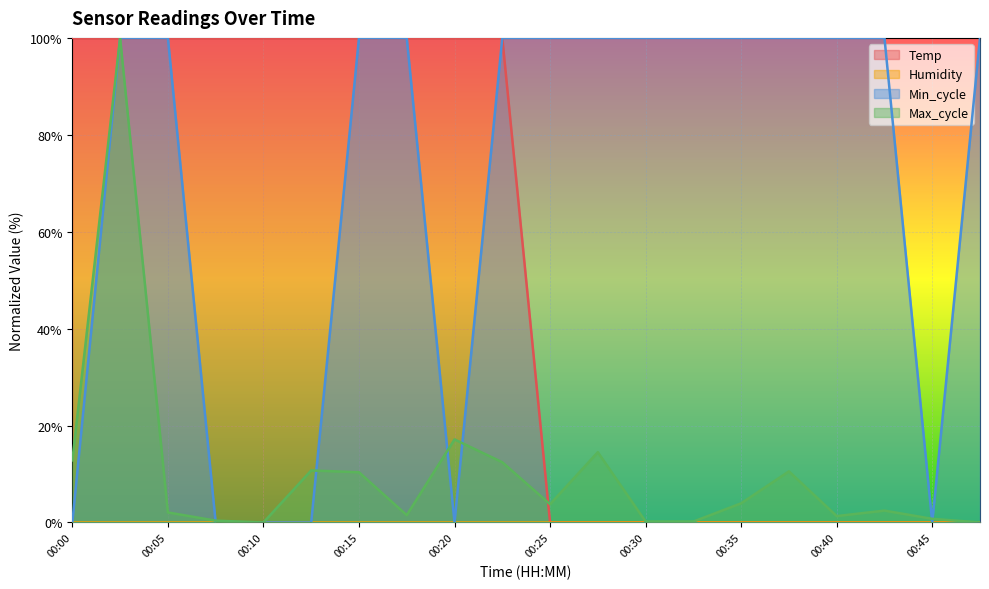

Which series has the widest spread of values?

Temp